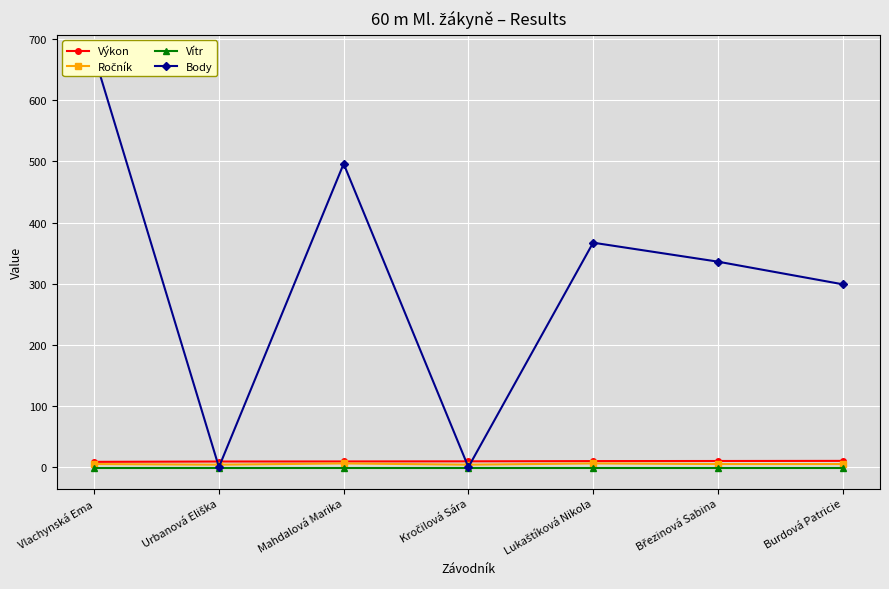

Count the number of categories in the chart.

7